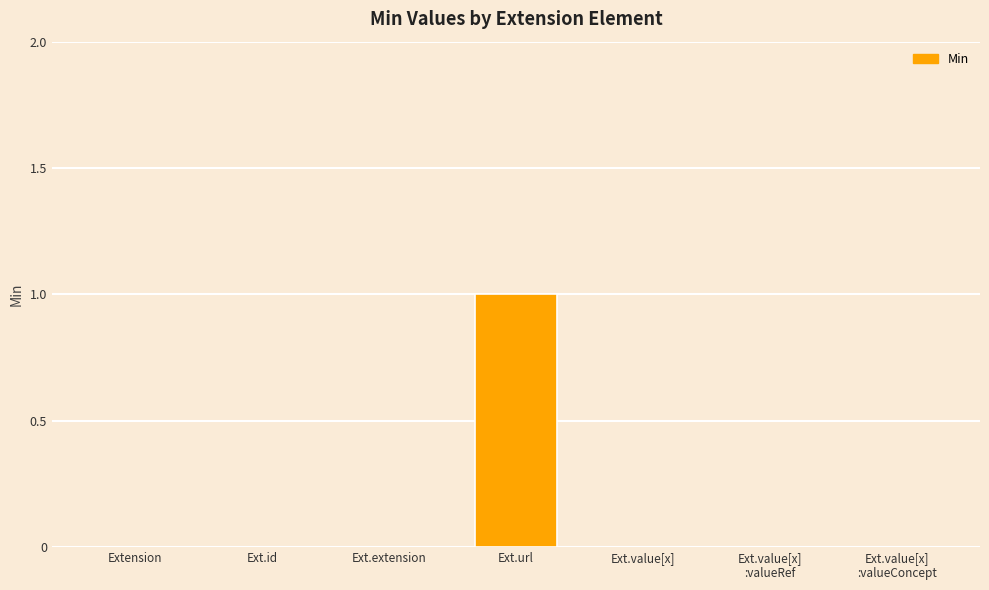

What is the change in value from Ext.id to Ext.url?

+1